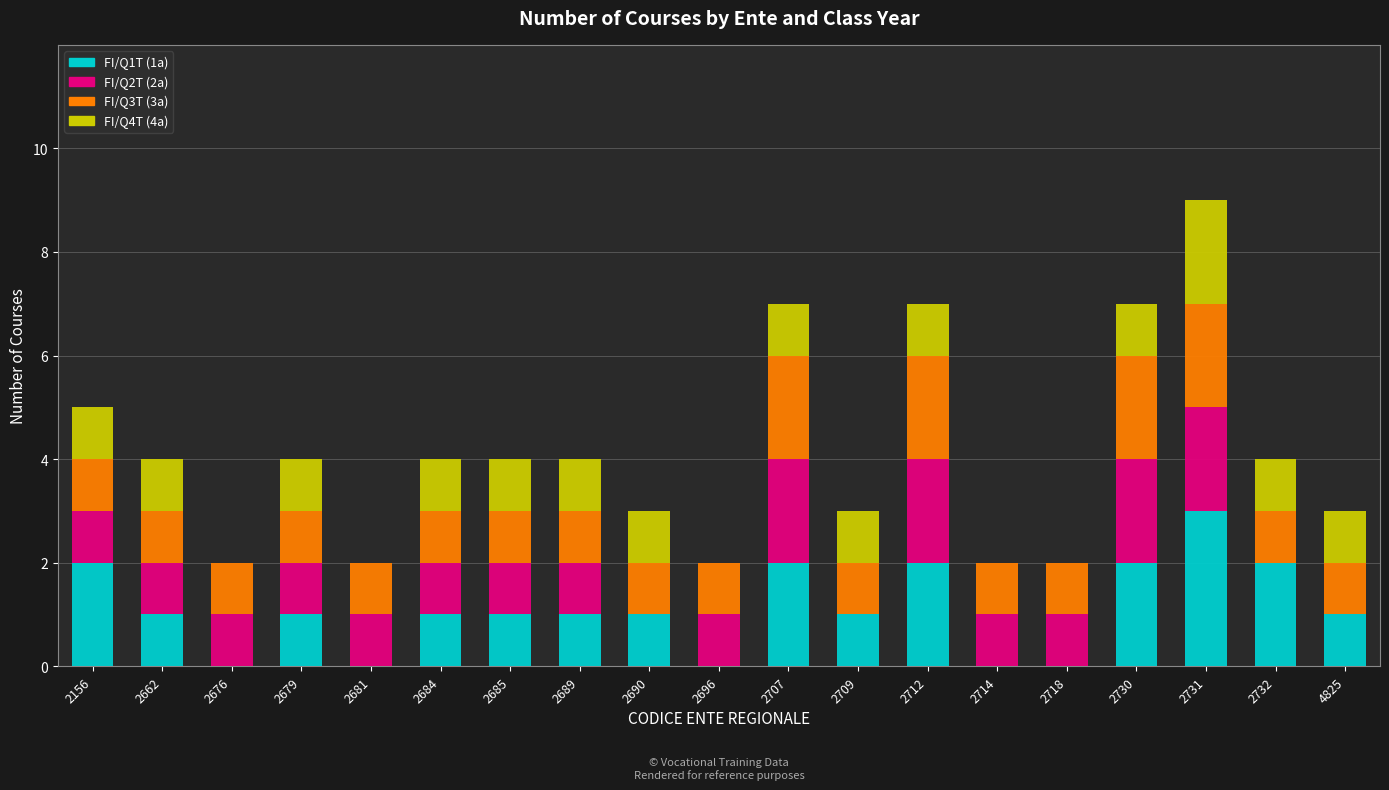

The value of FI/Q1T (1a) at 2714 is 2. True or false?

False